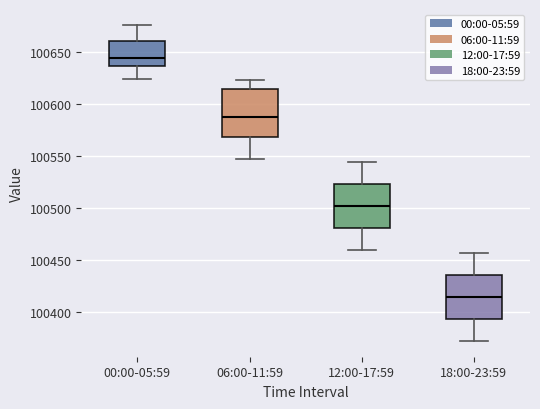

Reading left to right, transcribe this box plot: for each box, give where its median line is, the range the box spans, and where its two whiskers end, as read against the y-axis. The values are not printed on the chart, so give them approximately, as read against the axis.

00:00-05:59: median 100645, box 100635 to 100660, whiskers 100625 to 100675
06:00-11:59: median 100585, box 100570 to 100615, whiskers 100550 to 100625
12:00-17:59: median 100500, box 100480 to 100525, whiskers 100460 to 100545
18:00-23:59: median 100415, box 100395 to 100435, whiskers 100375 to 100455